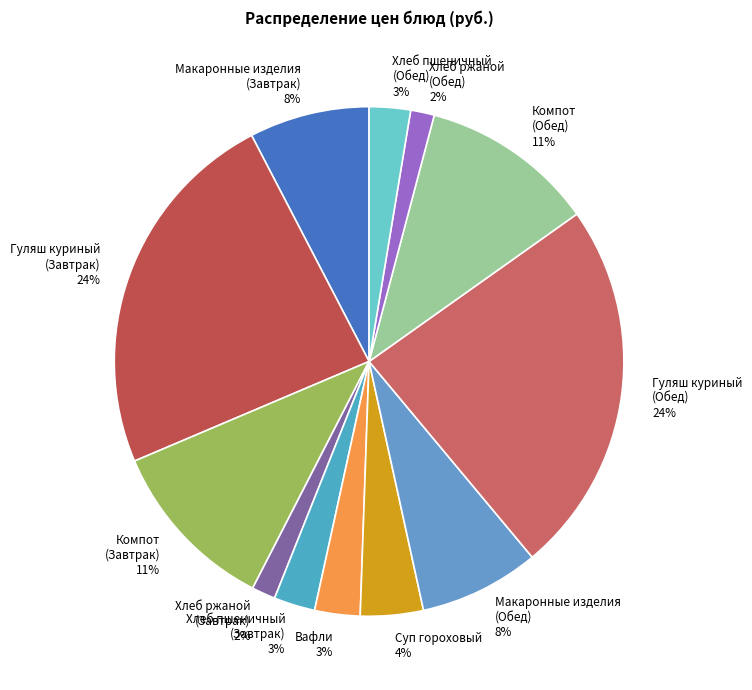

Combined, do Суп гороховый 4% and Хлеб ржаной (Завтрак) 2% account for over 50%?

No